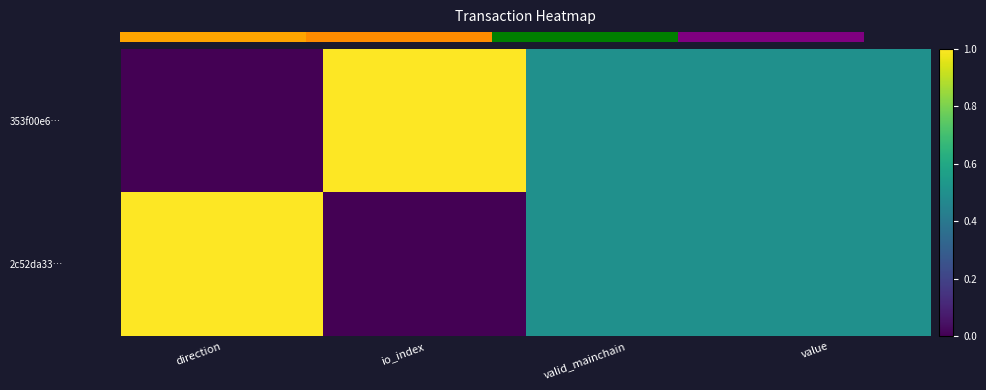

Which series has the largest total across all categories?

353f00e6…